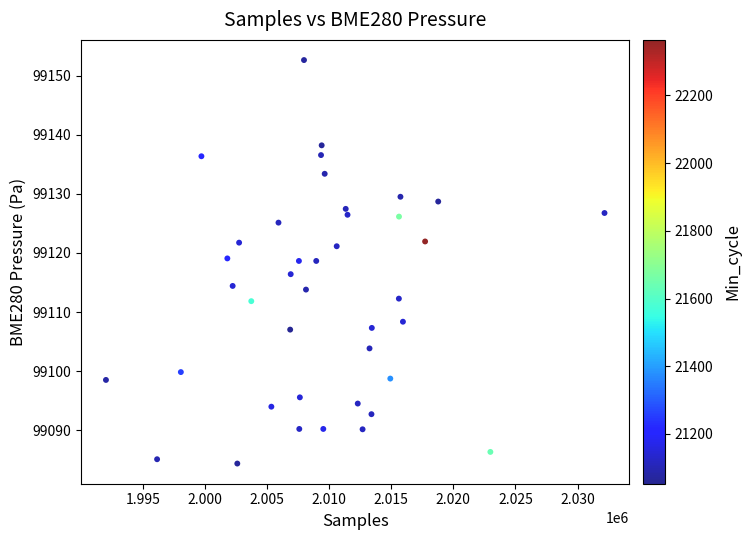

What is the range of Y values (max minus min)?

68.3